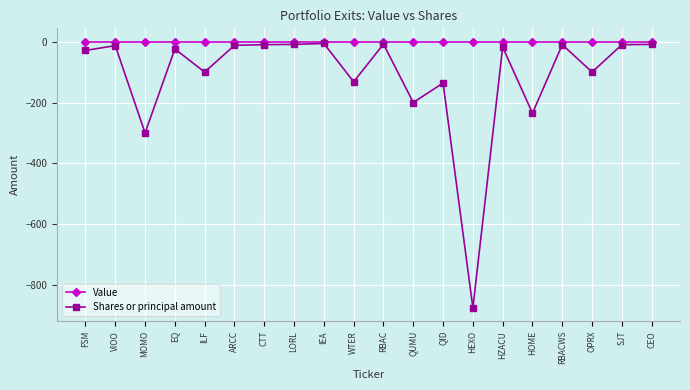

Is the value of Shares or principal amount at HZACU greater than the value of Value at QID?

No